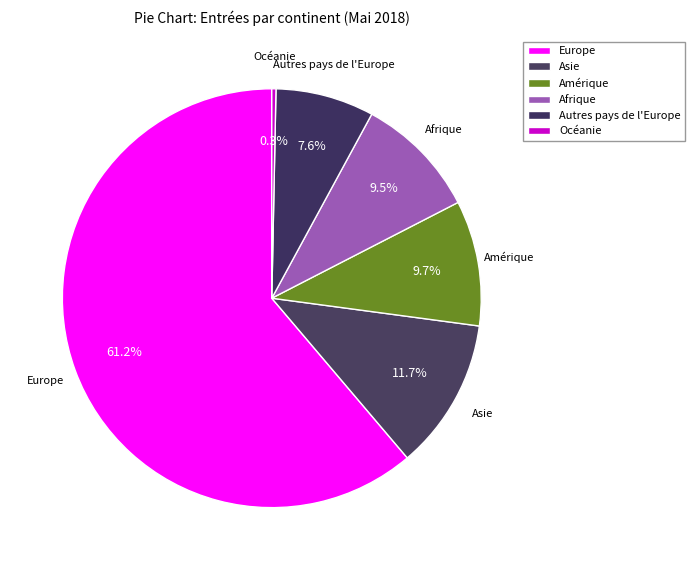

Which category has the biggest portion of the pie?

Europe